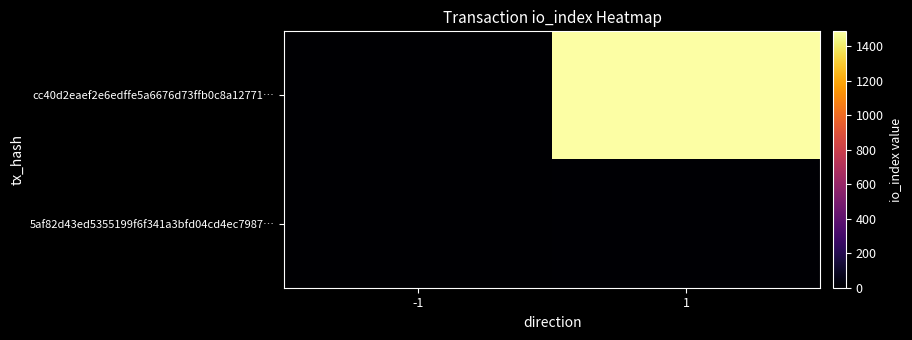

What is the spread (max minus min) of values at -1?

2